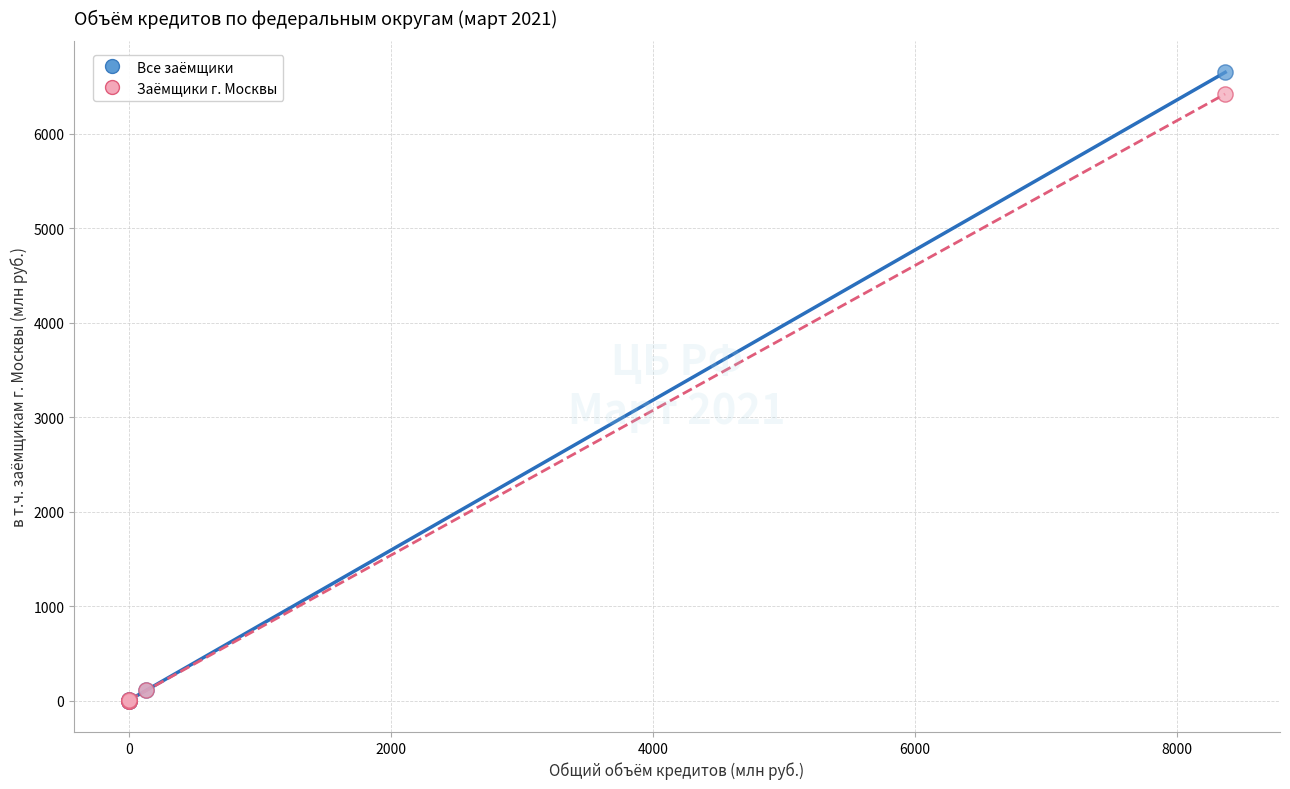

Across all series, what Y value is closest to 3324?

6420